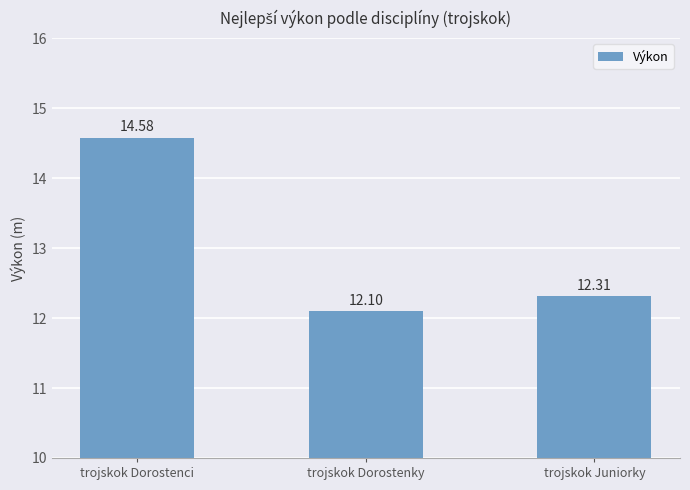

What is the difference between the values at trojskok Dorostenky and trojskok Dorostenci?

2.5